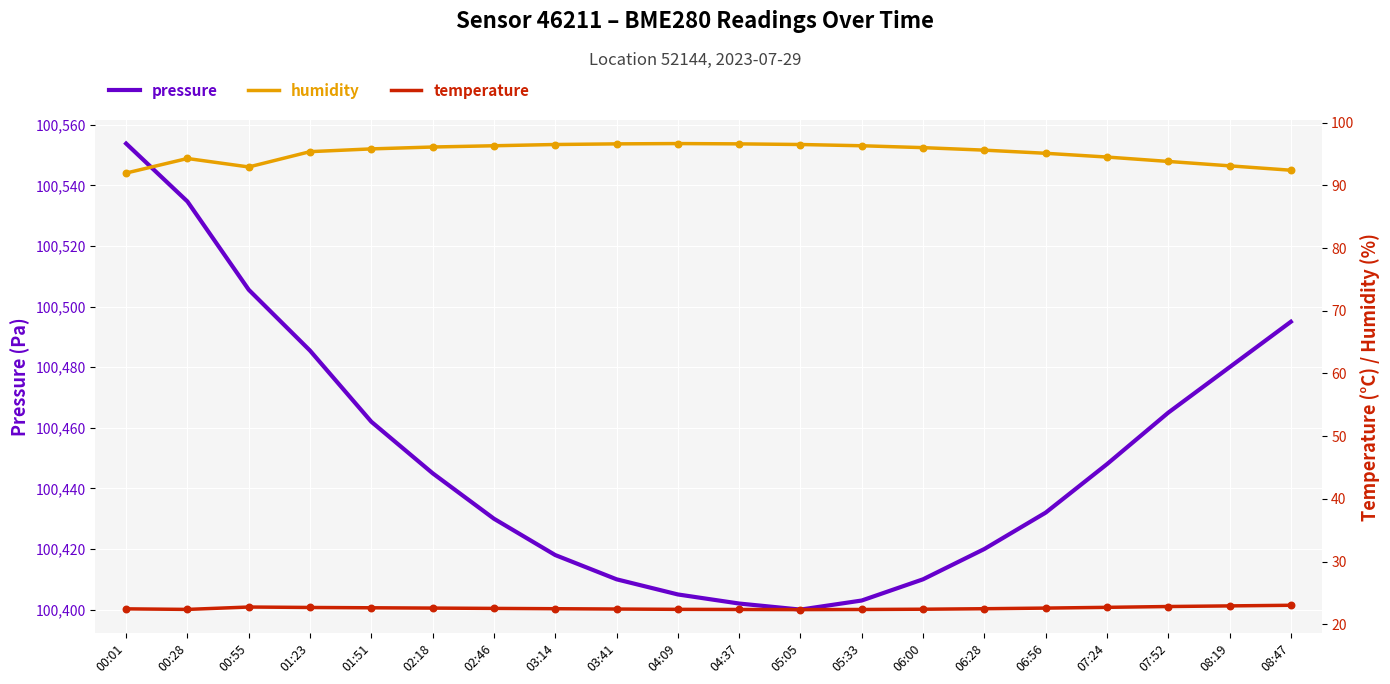

Is the value of pressure at 04:37 greater than the value of humidity at 08:19?

Yes